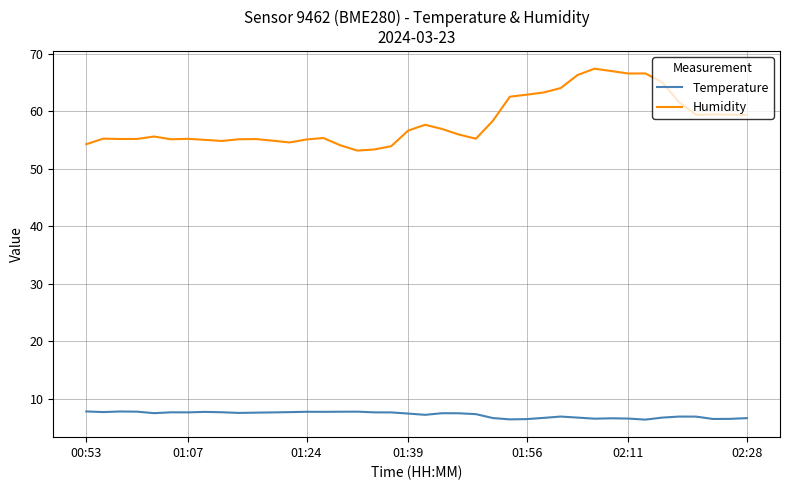

Which series has the largest range (max minus min)?

Humidity